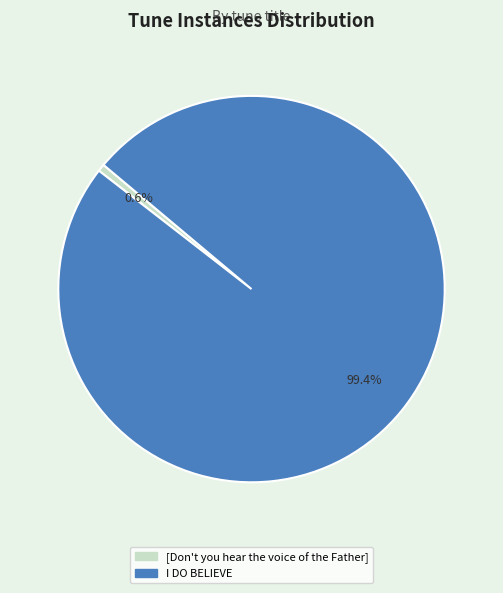

To the nearest percent, what portion does [Don't you hear the voice of the Father] represent?

1%